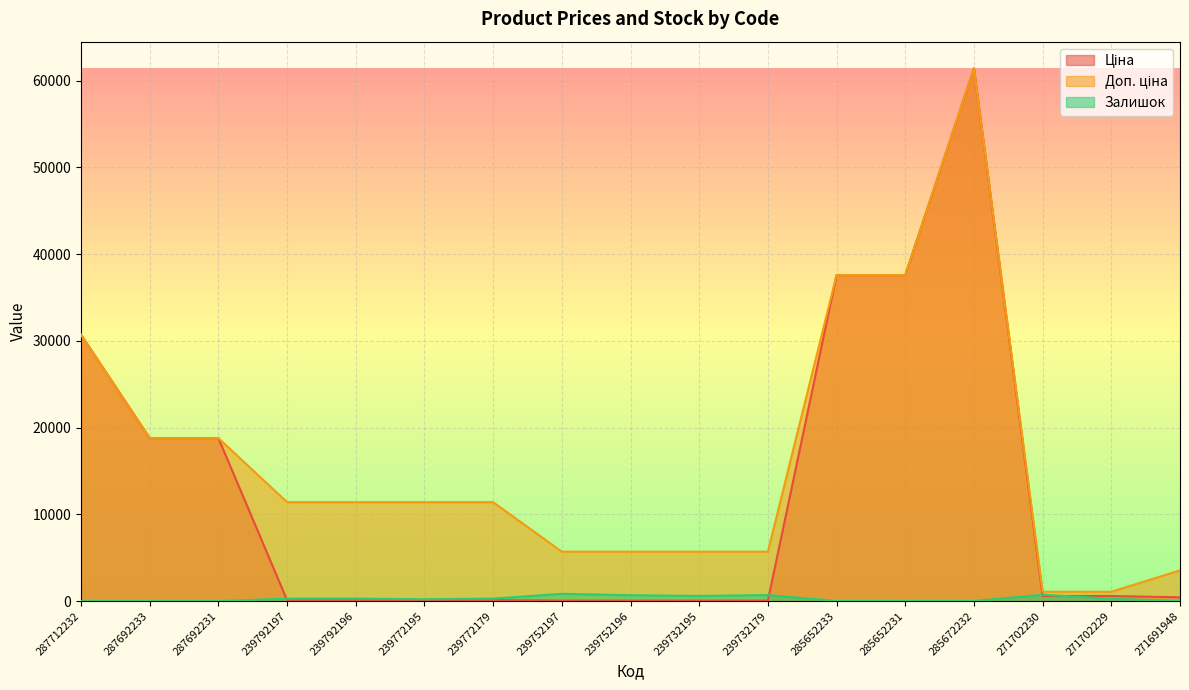

Does the chart display data point markers on the line(s)?

No